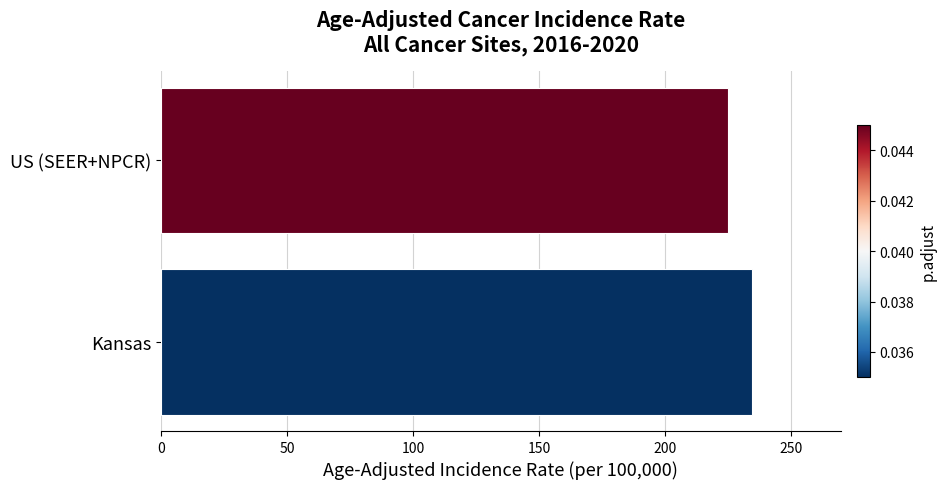

The value at US (SEER+NPCR) is 225.0. True or false?

True